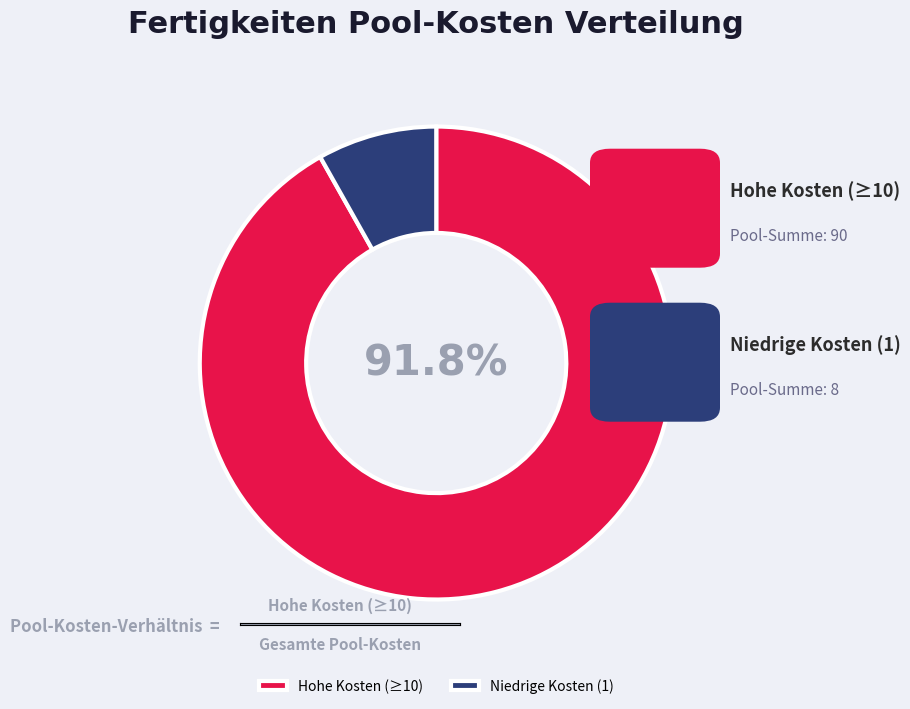

To the nearest percent, what is the average slice percentage?

50%